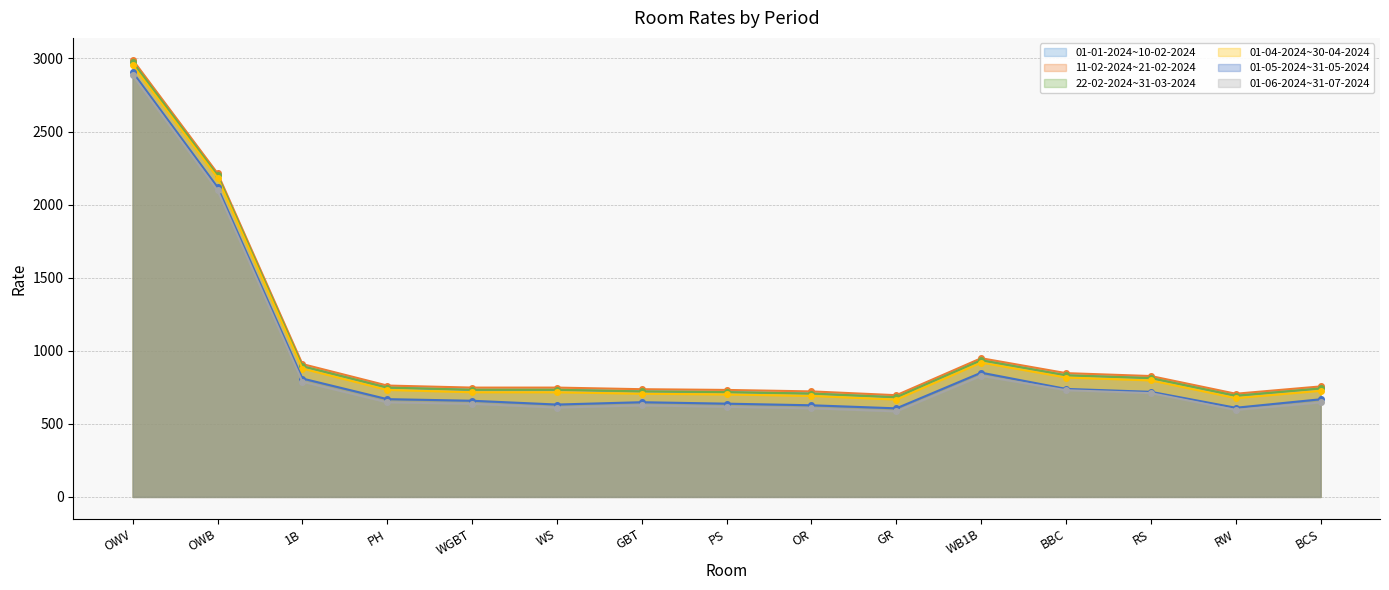

Does the chart have visible grid lines?

Yes